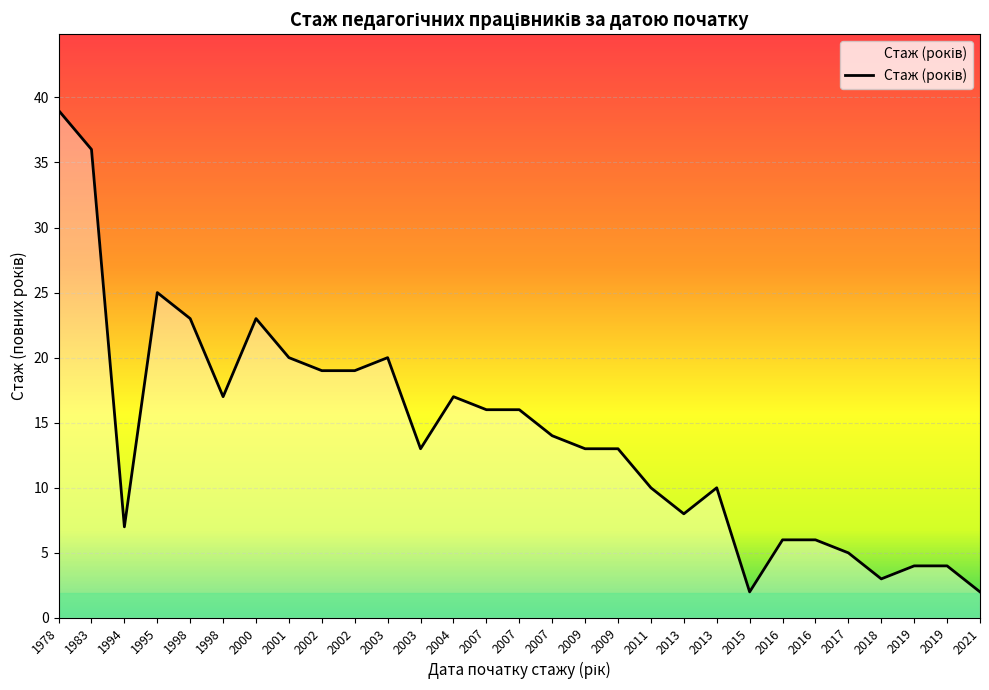

Is this an area chart (filled region under the line)?

Yes